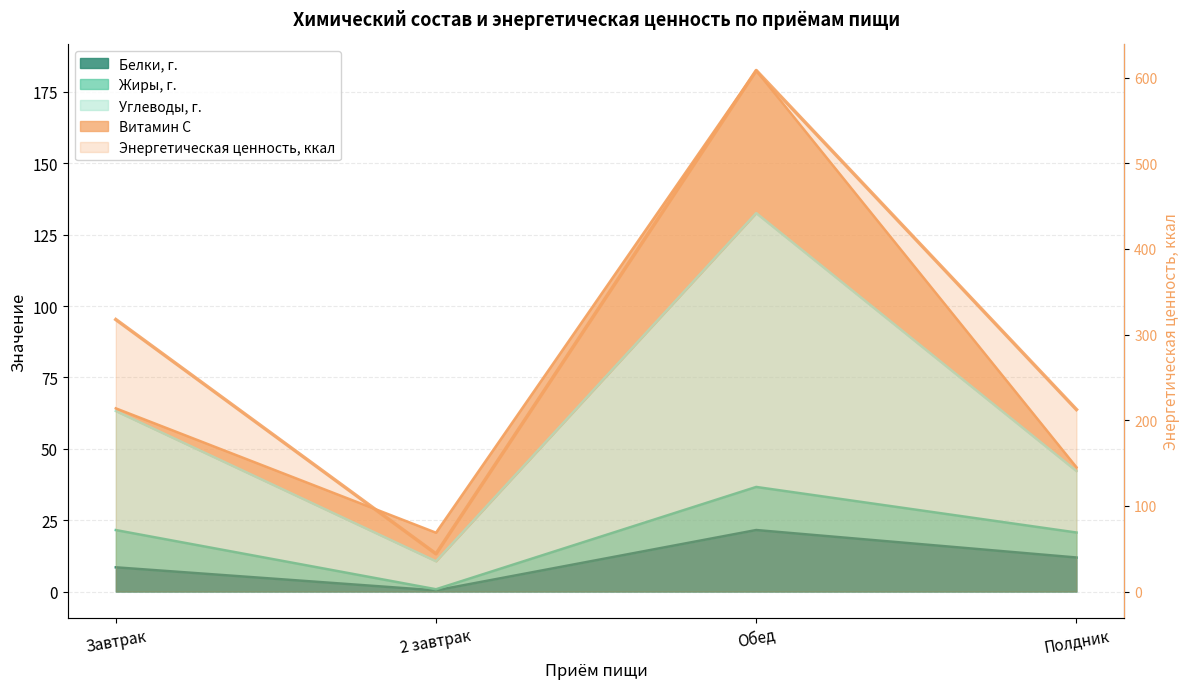

Between 2 завтрак and Полдник, which is larger?

Полдник